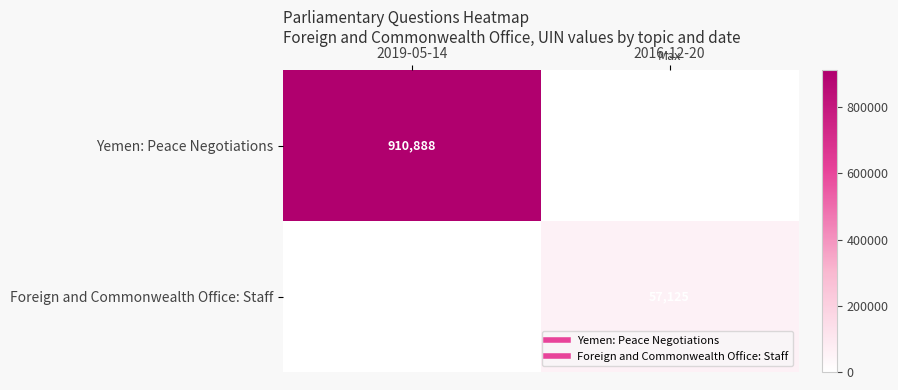

At which category is the sum across all series the highest?

2019-05-14